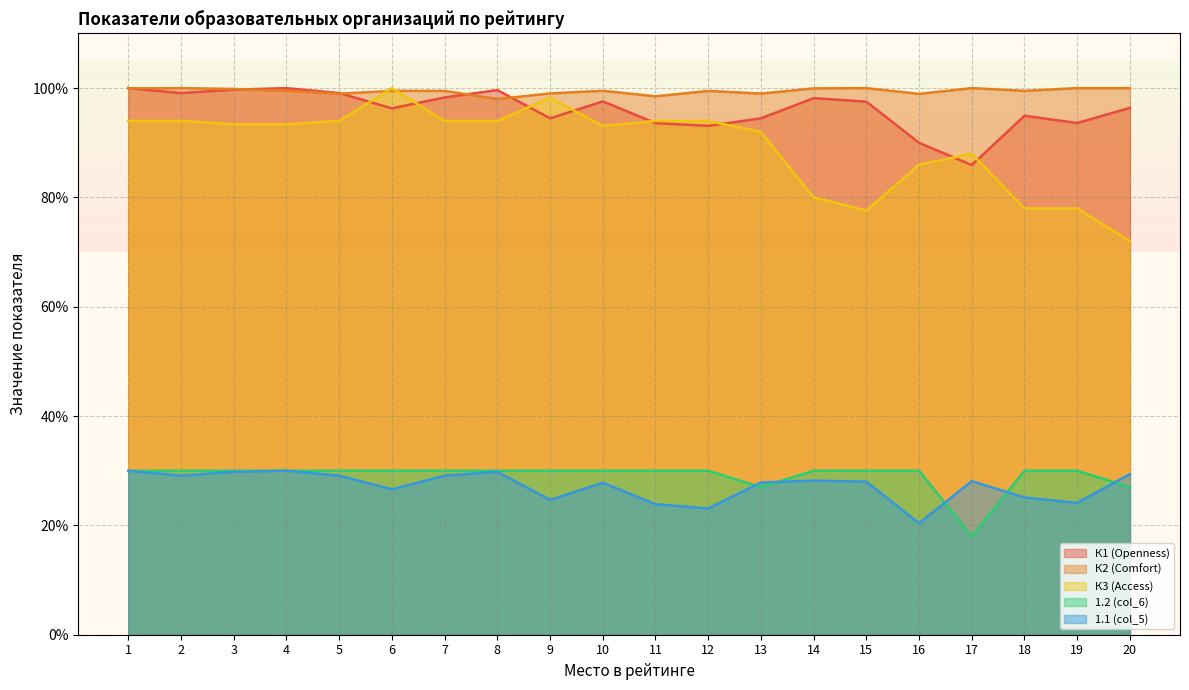

What are all the series names shown in the legend?

К1 (Openness), К2 (Comfort), К3 (Access), 1.2 (col_6), 1.1 (col_5)